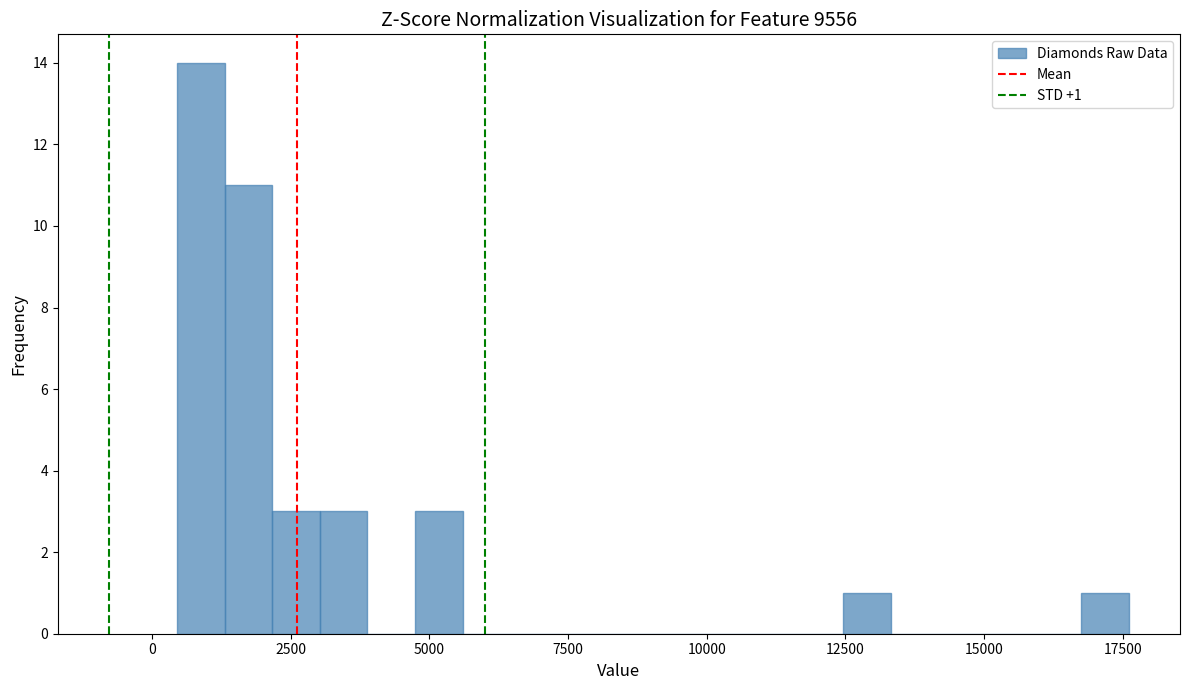

Around what value on the x-axis is the tallest bar? Give the approximate position of its centre, as read against the axis.

1000